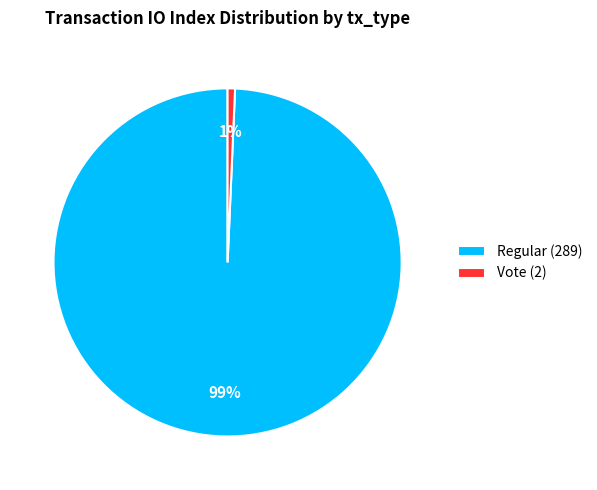

Which has a higher value, Vote (2) or Regular (289)?

Regular (289)